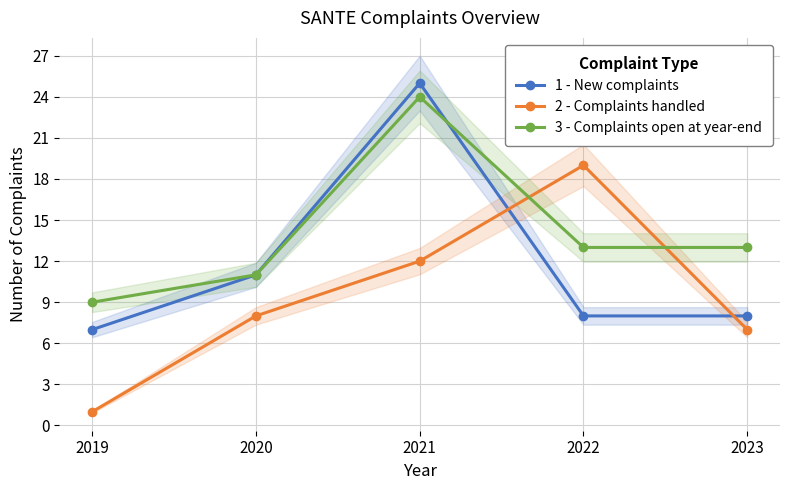

Which series ends up on top after the final intersection of 1 - New complaints and 2 - Complaints handled?

1 - New complaints